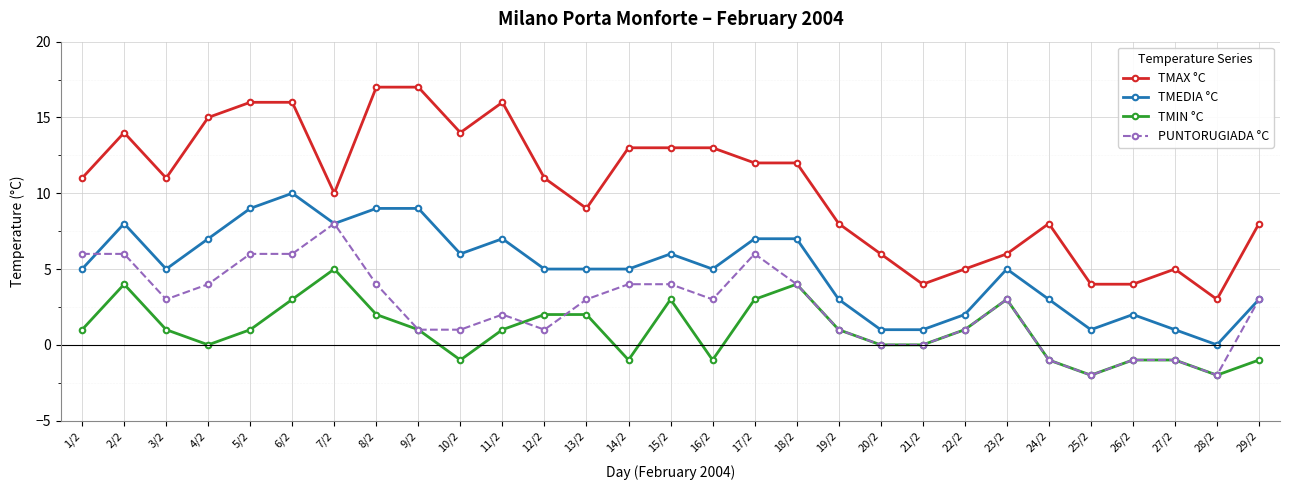

At which category is the sum across all series the highest?

6/2